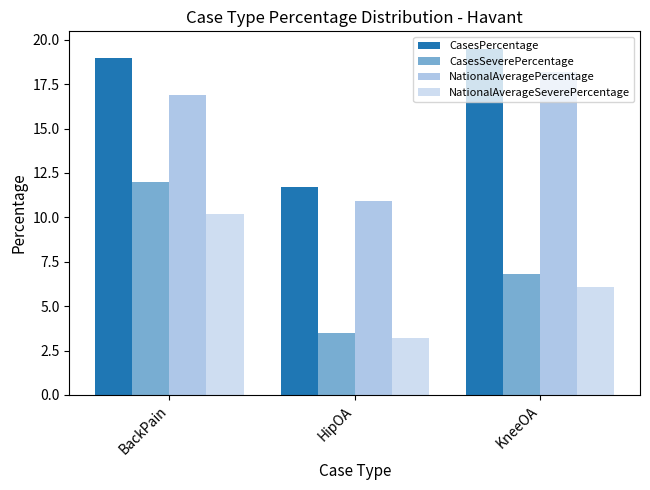

How many bars are there in each group?

4